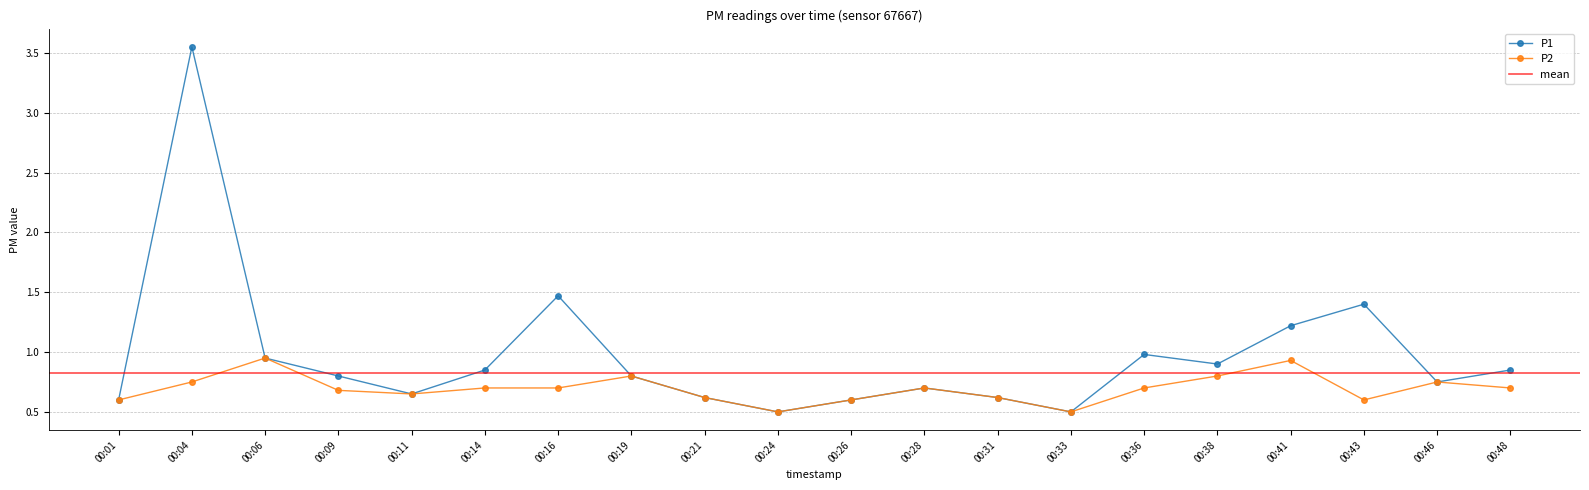

How many lines are shown in the chart?

2